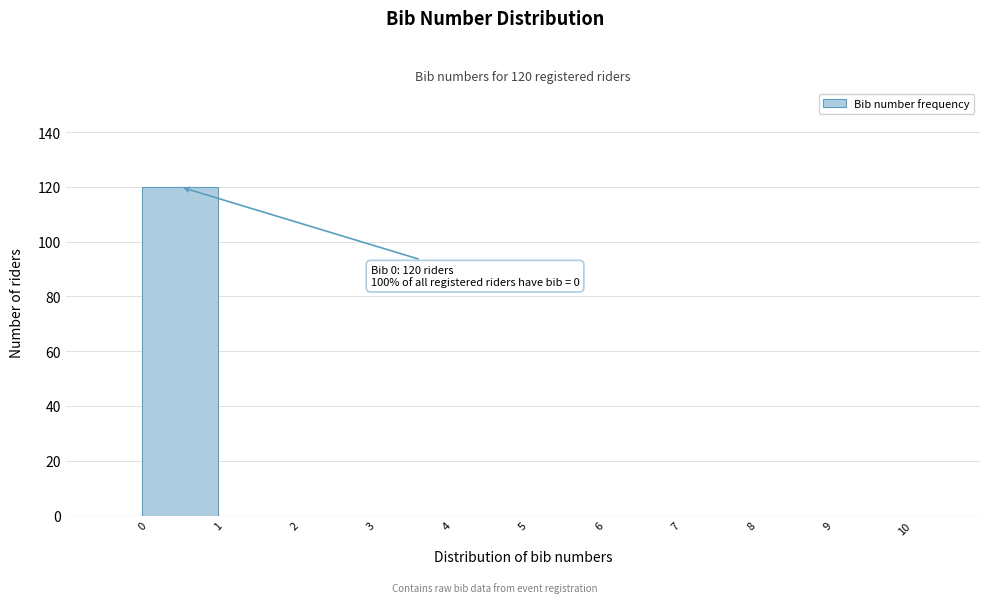

Which range on the x-axis has the tallest bar?

0 to 1